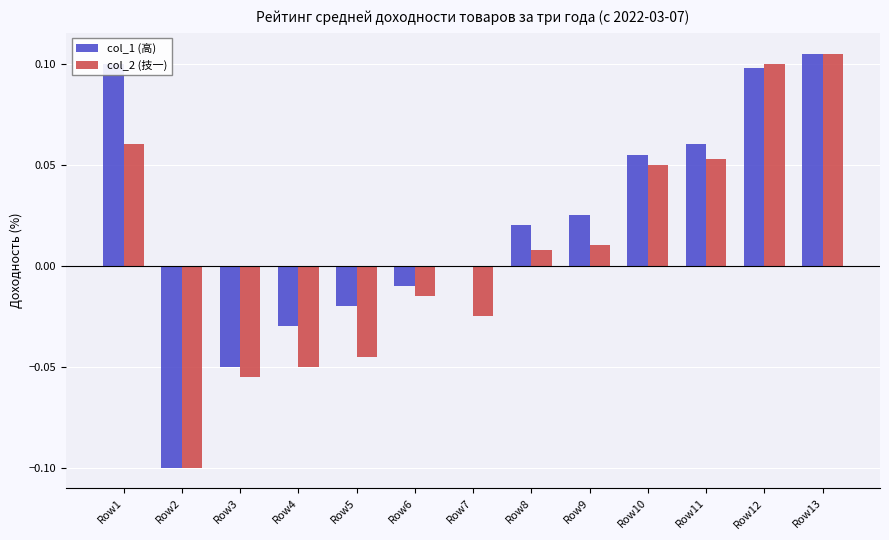

At which category does the chart reach its peak across all series?

Row13